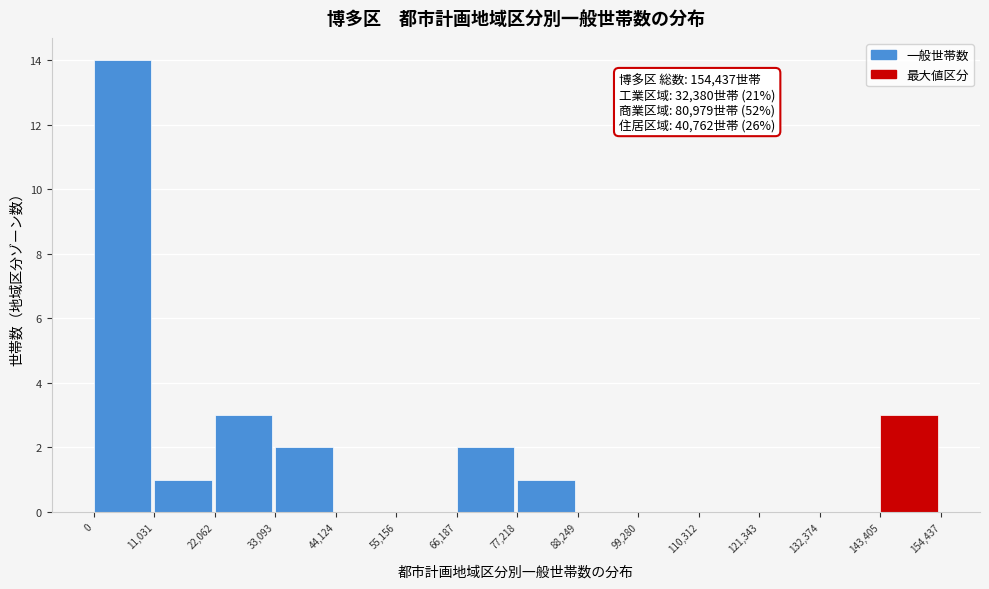

Which range on the x-axis has the tallest bar?

0 to 11,031